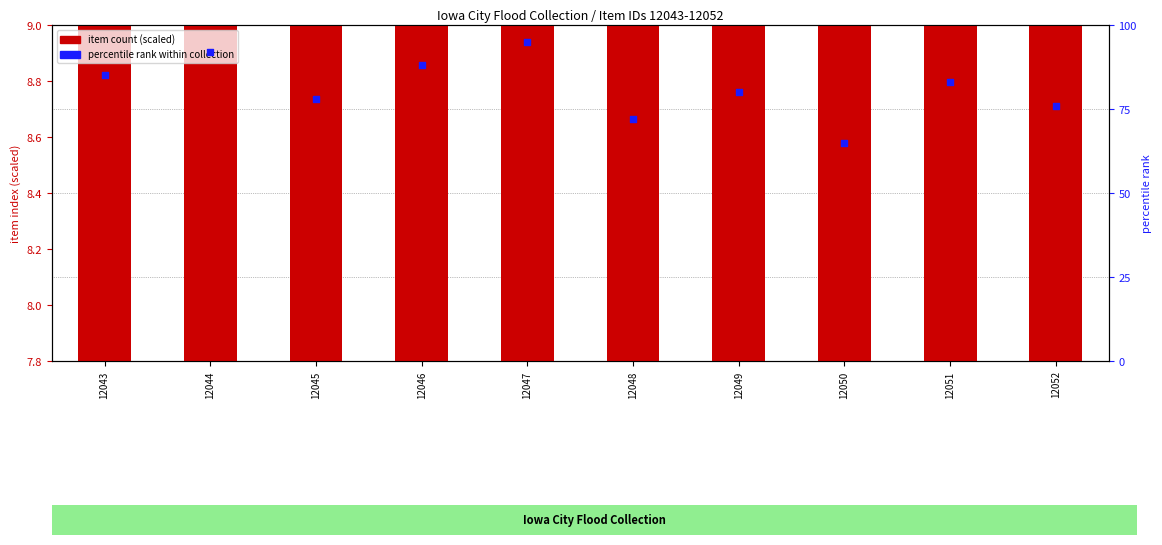

What are all the series names shown in the legend?

item count (scaled), percentile rank within collection